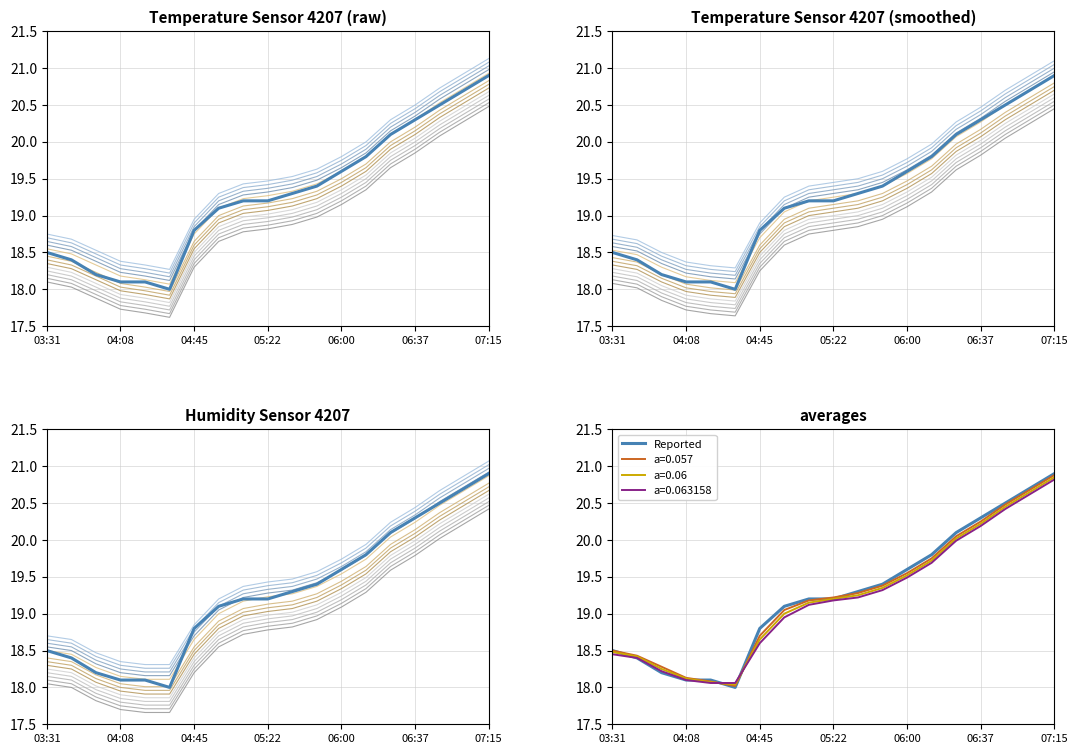

Which category has the highest value in the a=0.06 series?

07:15